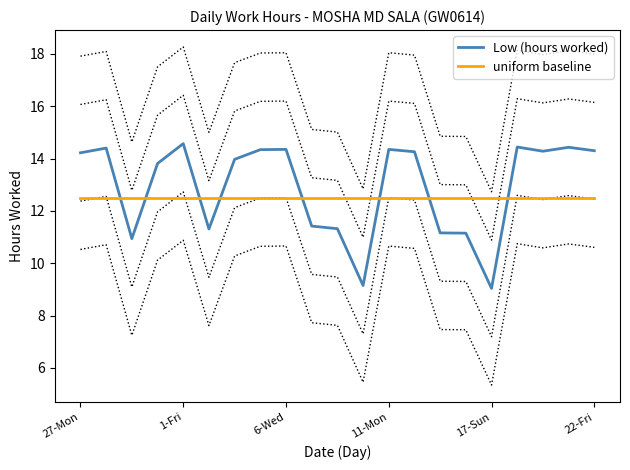

What are all the series names shown in the legend?

Low (hours worked), uniform baseline